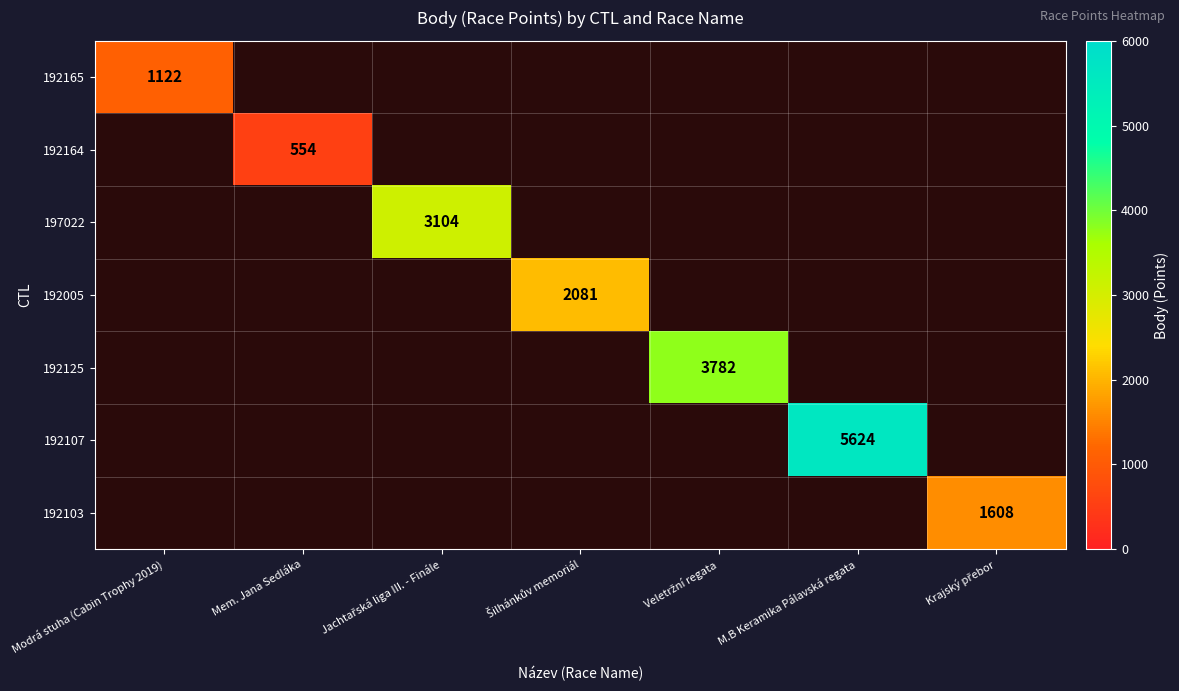

Which category has the highest value across all series?

M.B Keramika Pálavská regata